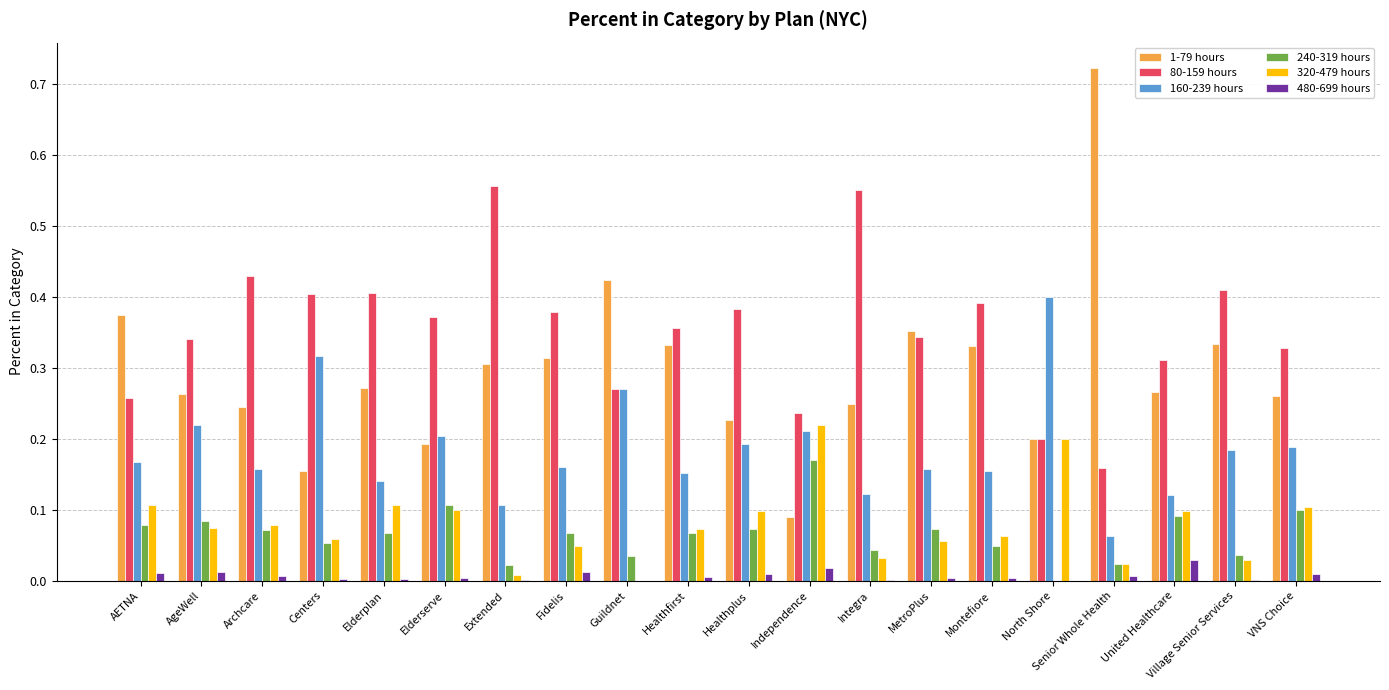

True or false: 320-479 hours has a value of 0.0 at Montefiore.

False